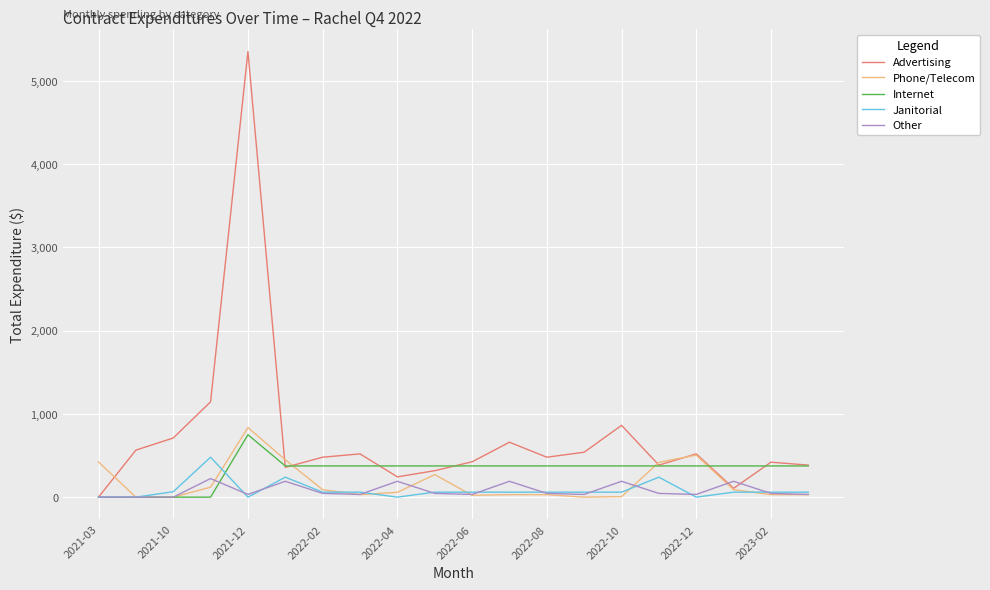

What is the highest value of the Janitorial series?

480.0